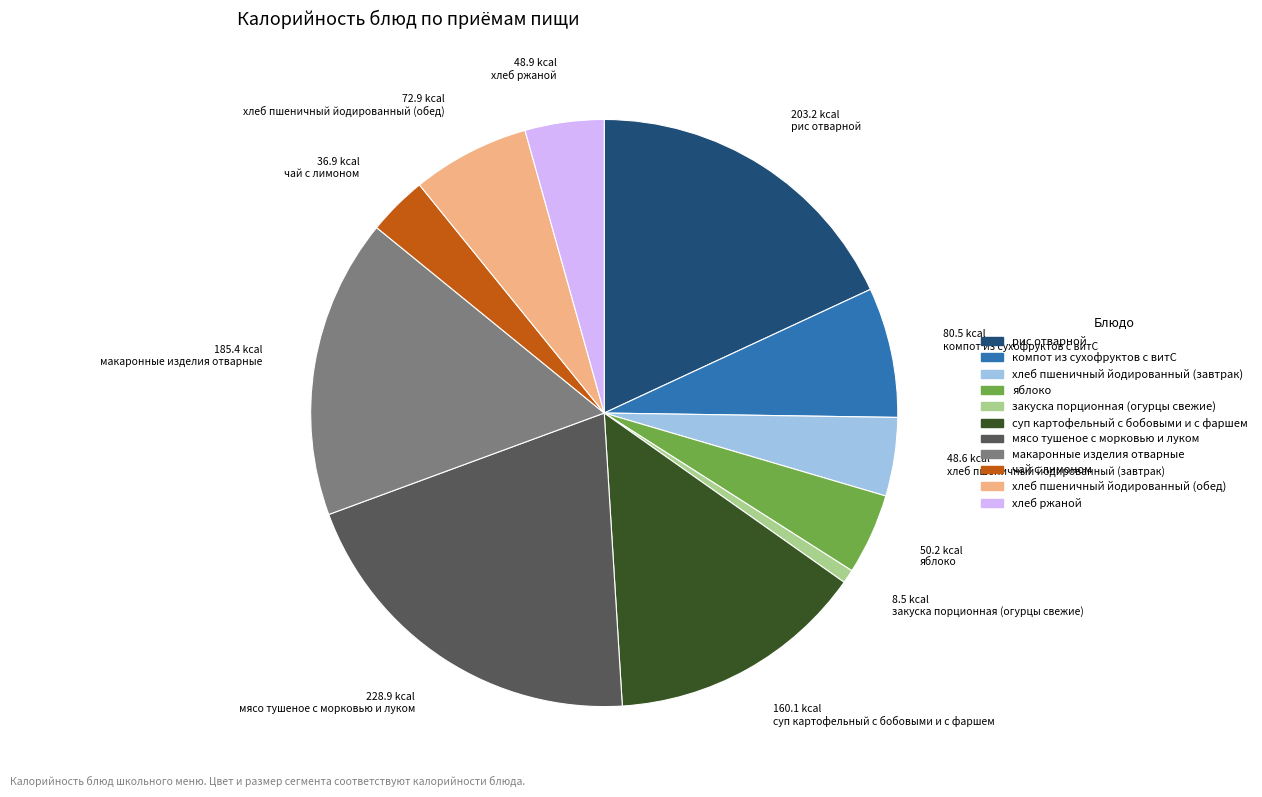

How many slices are in this pie chart?

11